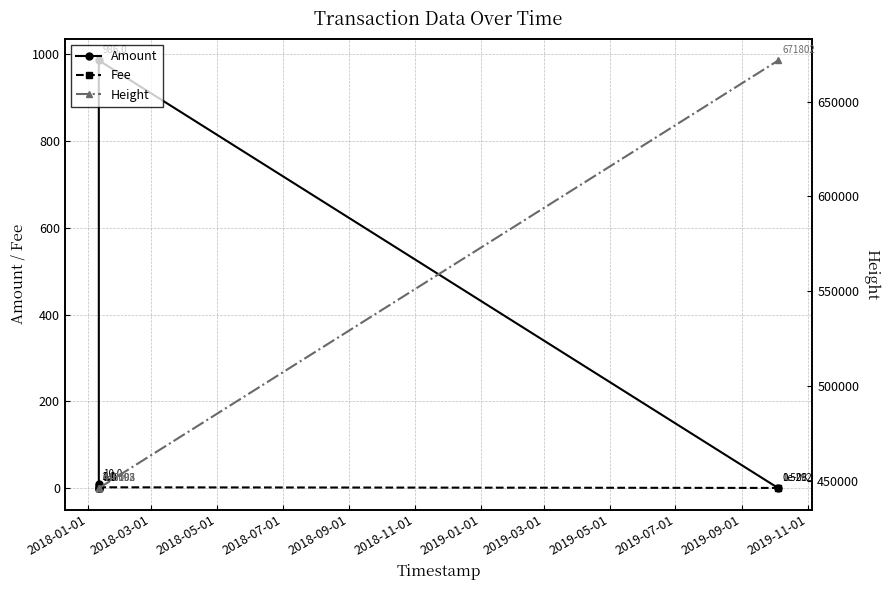

At how many categories does at least one series exceed 620119?

1